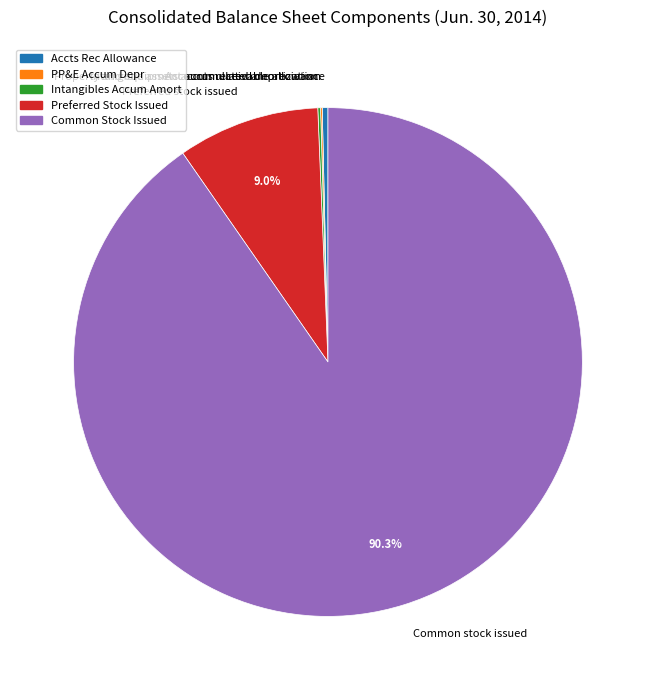

How much of the chart is everything except Preferred stock issued?

91.0%